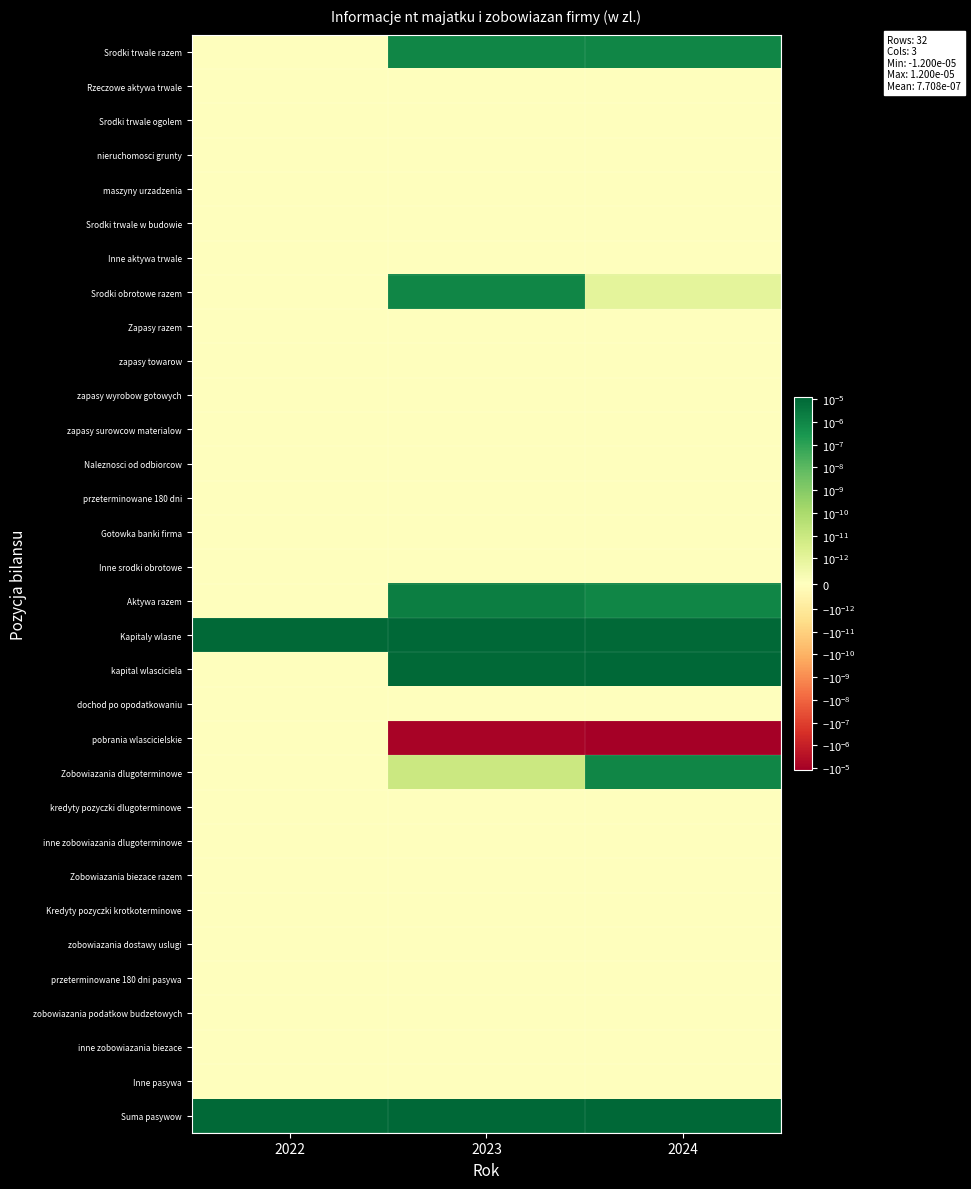

Reading left to right, transcribe all the data shown in this chart.

Srodki trwale razem: 2022=0.0	2023=0.0	2024=0.0
Rzeczowe aktywa trwale: 2022=0.0	2023=0.0	2024=0.0
Srodki trwale ogolem: 2022=0.0	2023=0.0	2024=0.0
nieruchomosci grunty: 2022=0.0	2023=0.0	2024=0.0
maszyny urzadzenia: 2022=0.0	2023=0.0	2024=0.0
Srodki trwale w budowie: 2022=0.0	2023=0.0	2024=0.0
Inne aktywa trwale: 2022=0.0	2023=0.0	2024=0.0
Srodki obrotowe razem: 2022=0.0	2023=0.0	2024=0.0
Zapasy razem: 2022=0.0	2023=0.0	2024=0.0
zapasy towarow: 2022=0.0	2023=0.0	2024=0.0
zapasy wyrobow gotowych: 2022=0.0	2023=0.0	2024=0.0
zapasy surowcow materialow: 2022=0.0	2023=0.0	2024=0.0
Naleznosci od odbiorcow: 2022=0.0	2023=0.0	2024=0.0
przeterminowane 180 dni: 2022=0.0	2023=0.0	2024=0.0
Gotowka banki firma: 2022=0.0	2023=0.0	2024=0.0
Inne srodki obrotowe: 2022=0.0	2023=0.0	2024=0.0
Aktywa razem: 2022=0.0	2023=0.0	2024=0.0
Kapitaly wlasne: 2022=0.0	2023=0.0	2024=0.0
kapital wlasciciela: 2022=0.0	2023=0.0	2024=0.0
dochod po opodatkowaniu: 2022=0.0	2023=0.0	2024=0.0
pobrania wlascicielskie: 2022=0.0	2023=-0.0	2024=-0.0
Zobowiazania dlugoterminowe: 2022=0.0	2023=0.0	2024=0.0
kredyty pozyczki dlugoterminowe: 2022=0.0	2023=0.0	2024=0.0
inne zobowiazania dlugoterminowe: 2022=0.0	2023=0.0	2024=0.0
Zobowiazania biezace razem: 2022=0.0	2023=0.0	2024=0.0
Kredyty pozyczki krotkoterminowe: 2022=0.0	2023=0.0	2024=0.0
zobowiazania dostawy uslugi: 2022=0.0	2023=0.0	2024=0.0
przeterminowane 180 dni pasywa: 2022=0.0	2023=0.0	2024=0.0
zobowiazania podatkow budzetowych: 2022=0.0	2023=0.0	2024=0.0
inne zobowiazania biezace: 2022=0.0	2023=0.0	2024=0.0
Inne pasywa: 2022=0.0	2023=0.0	2024=0.0
Suma pasywow: 2022=0.0	2023=0.0	2024=0.0